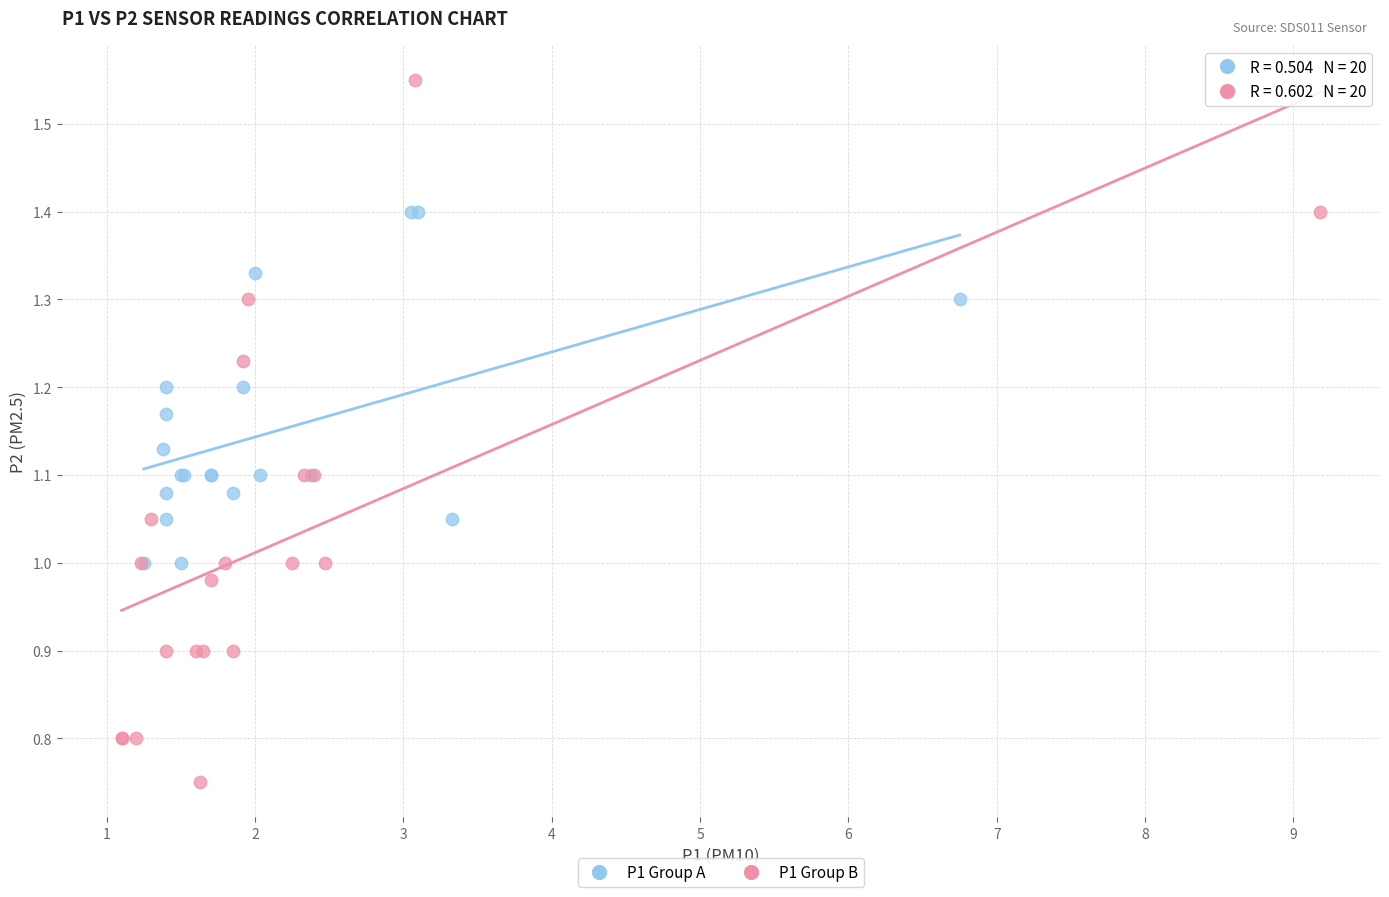

Which series has the largest Y range (max minus min)?

P1 Group B